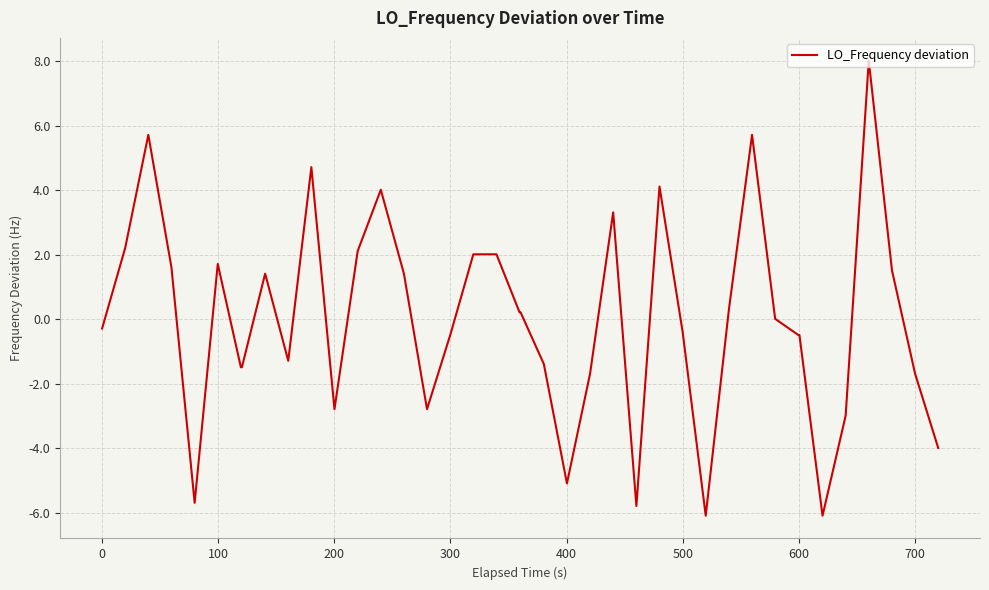

Does the chart have visible grid lines?

Yes